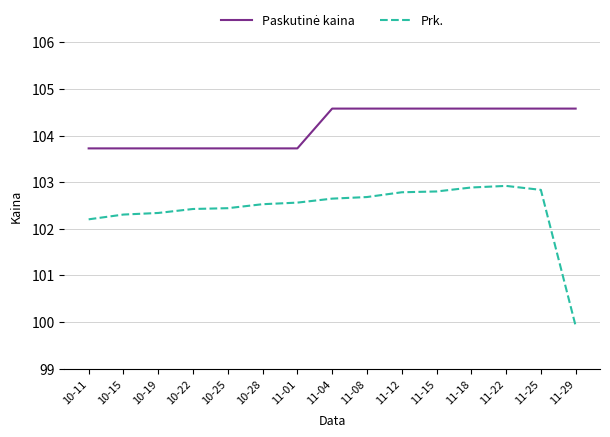

At which label does Prk. reach its minimum?

11-29